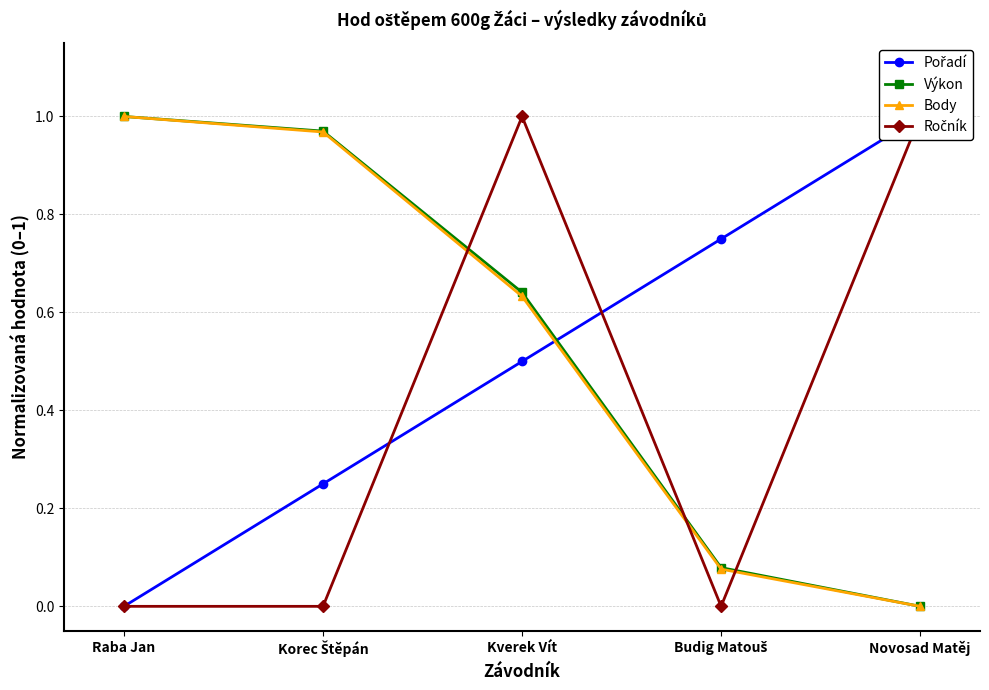

Is it true that Pořadí equals 1.7 at Novosad Matěj?

False